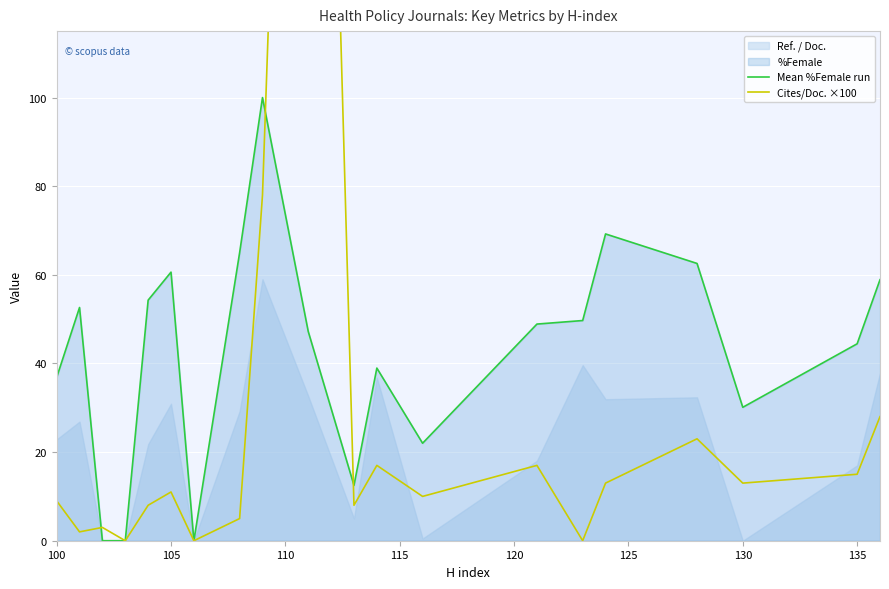

What is the highest value of the Mean %Female run series?

100.0